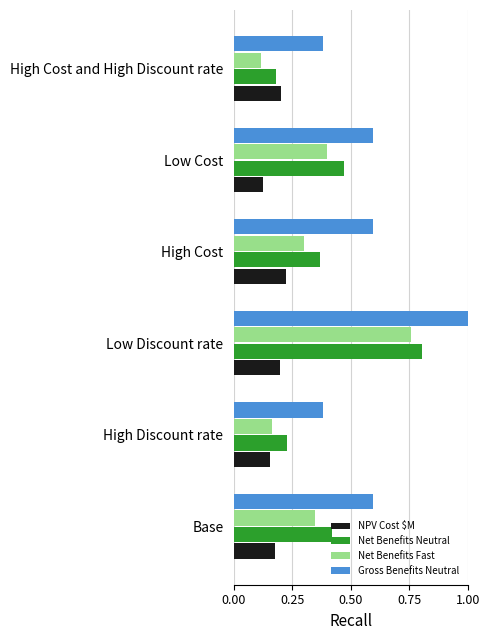

Count the number of data series in this chart.

4